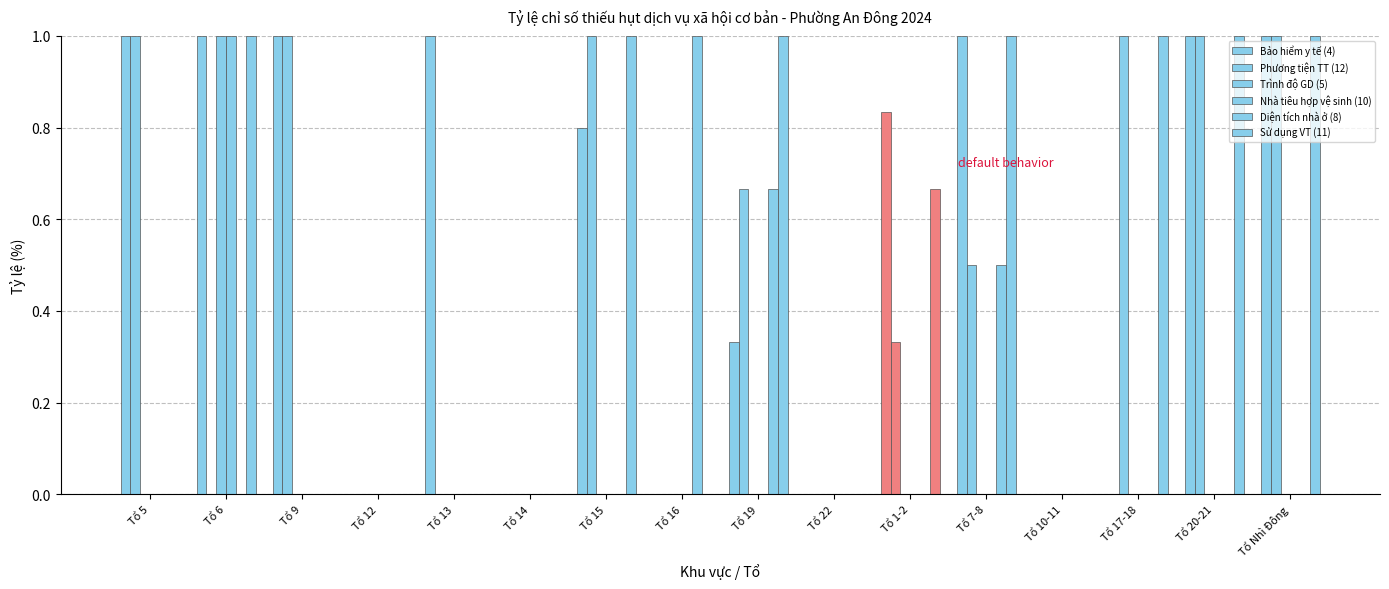

Is it true that Phương tiện TT (12) equals 1.0 at Tổ 15?

True